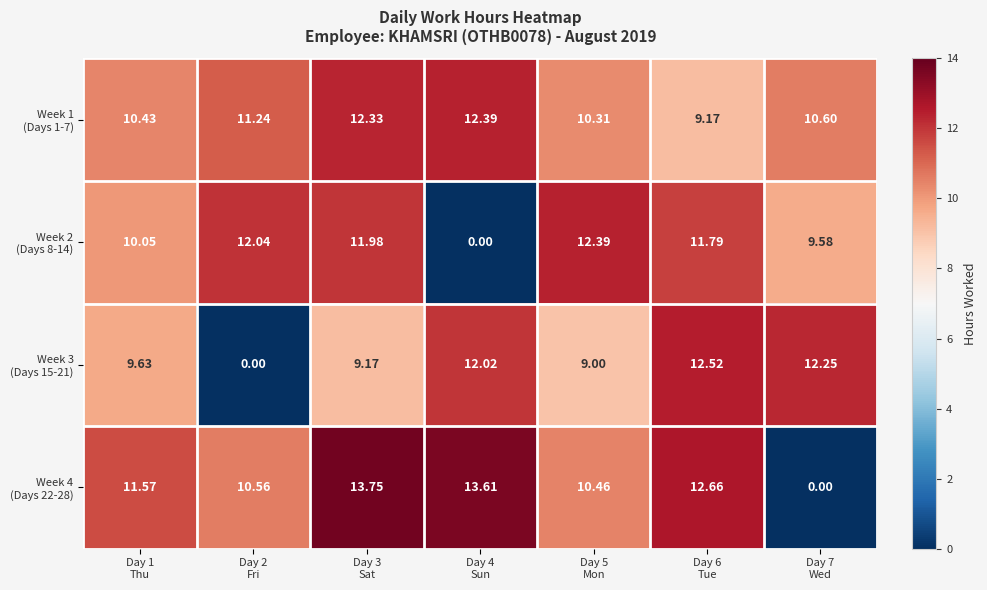

How many series are shown in this chart?

4